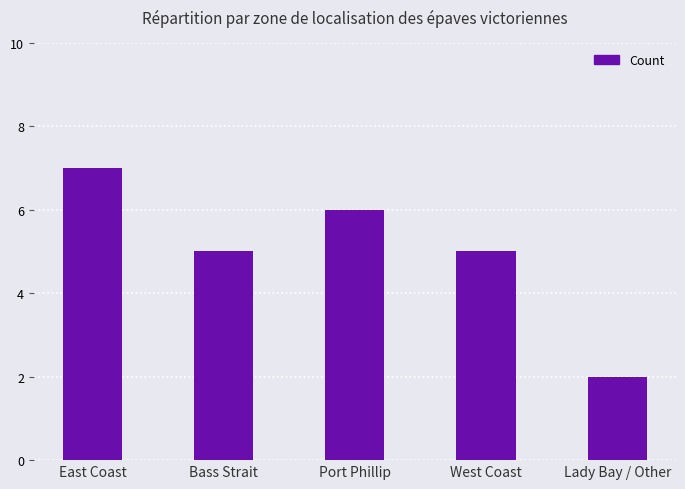

The chart shows a value of 1 at West Coast. True or false?

False